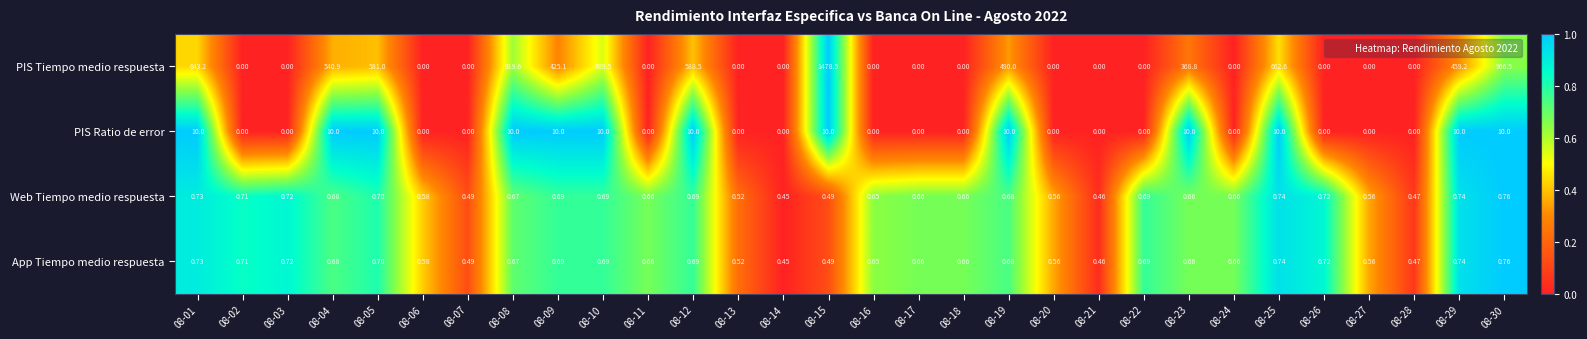

How many distinct data groups are displayed?

4